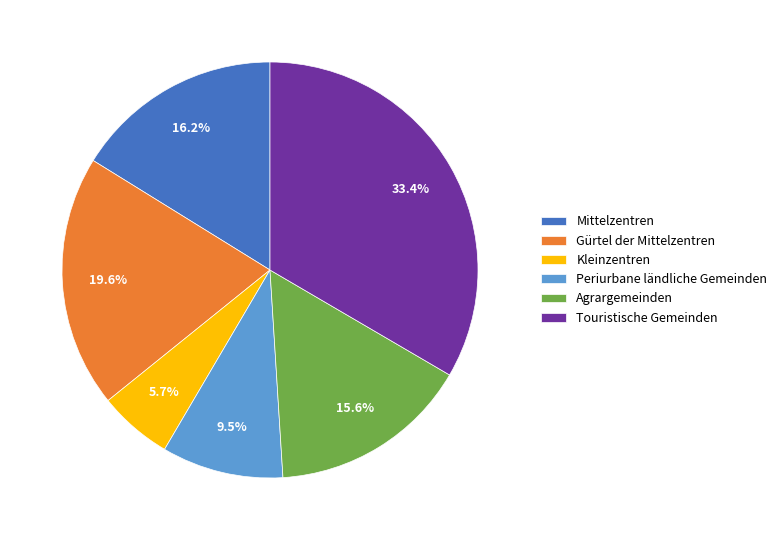

What percentage do Kleinzentren and Mittelzentren together represent?

21.9%